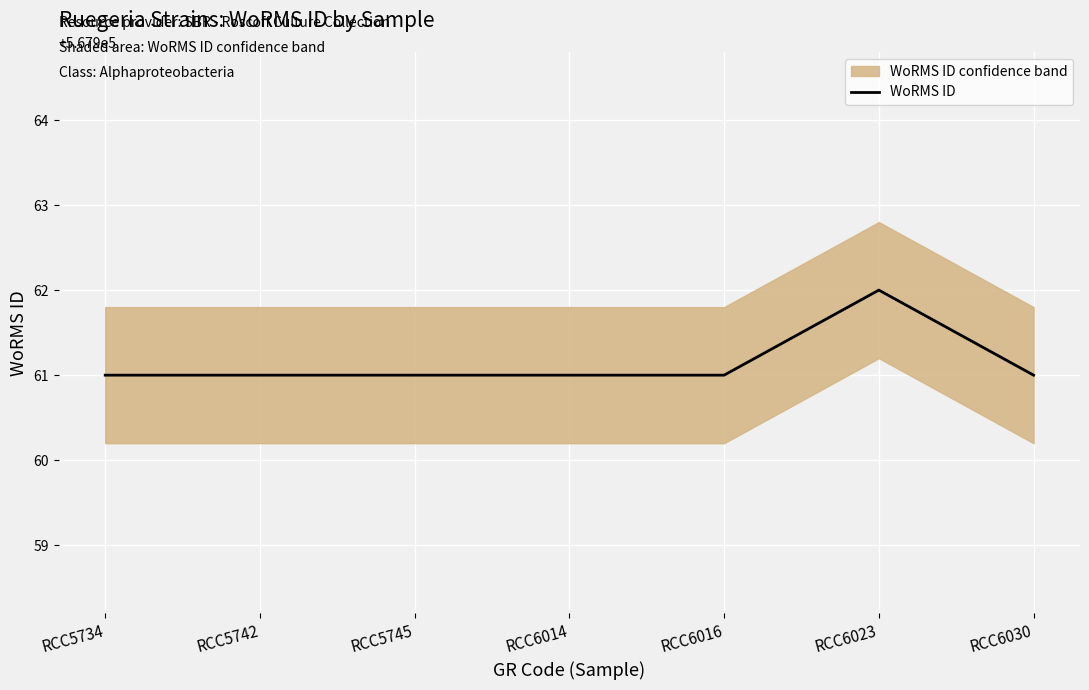

True or false: there are more than 0 points higher than both neighbors.

True